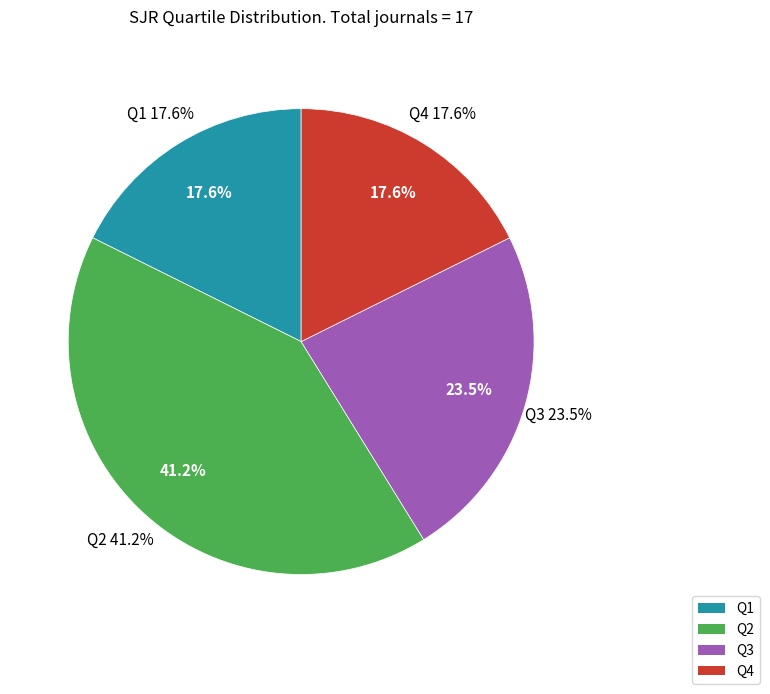

What percentage is the Q3 slice, to the nearest percent?

24%